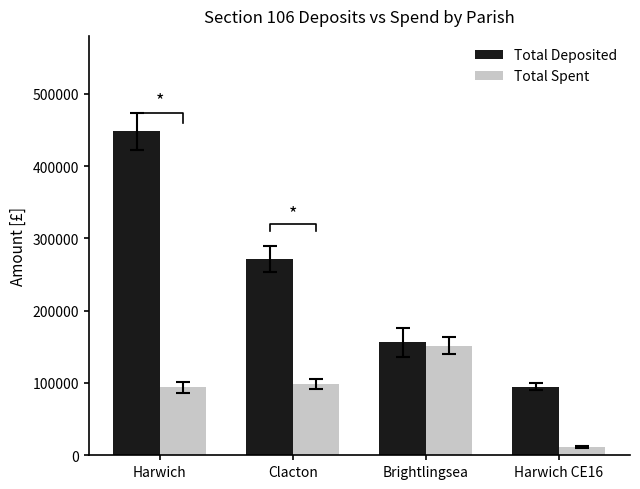

Are the bars horizontal?

No